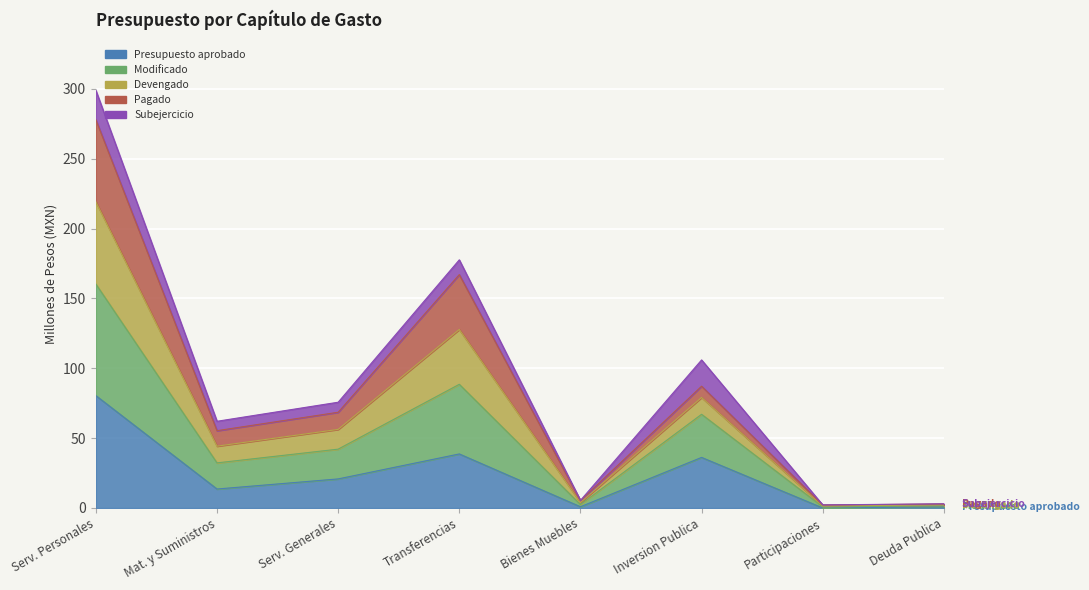

What is the difference between the highest and lowest values at Inversion Publica?

69.8